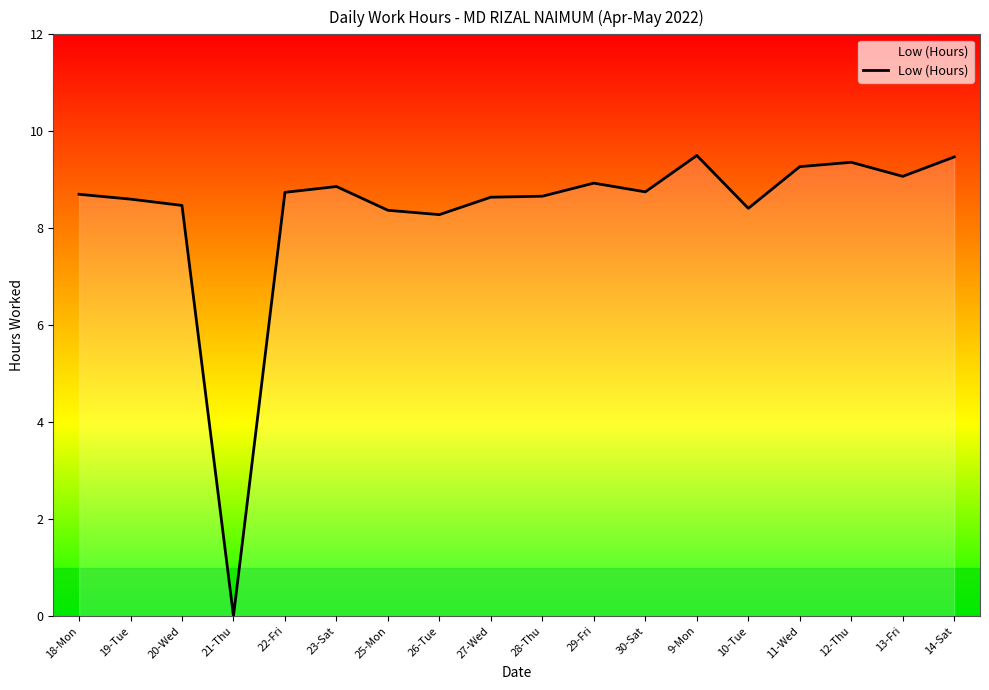

Which has a higher value, 9-Mon or 23-Sat?

9-Mon